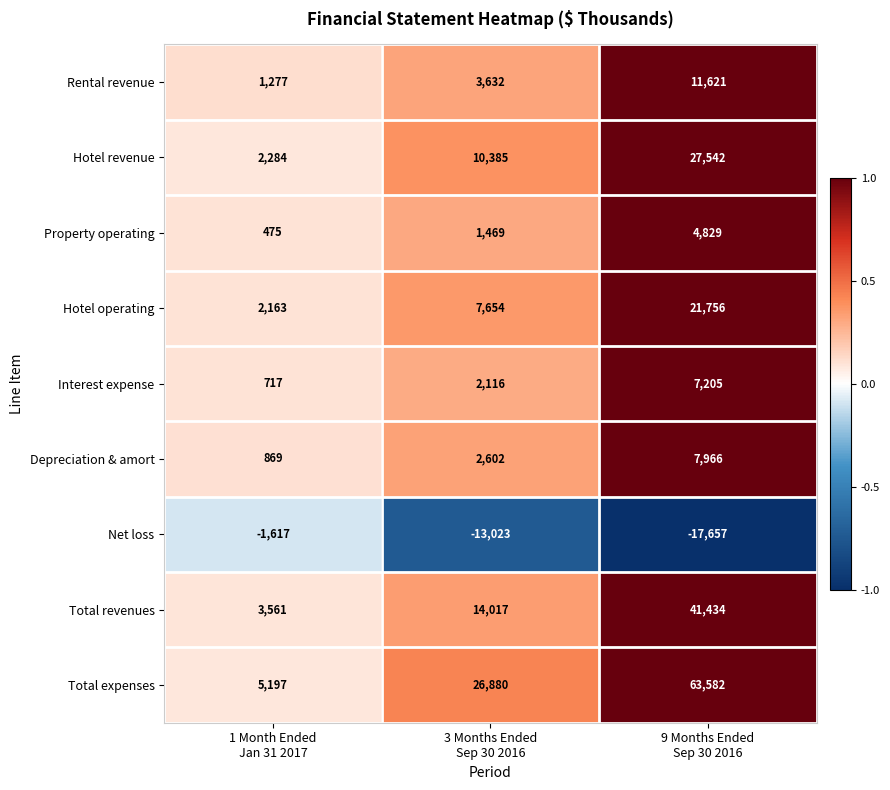

Which series changed the most between 3 Months Ended
Sep 30 2016 and 9 Months Ended
Sep 30 2016?

Total expenses